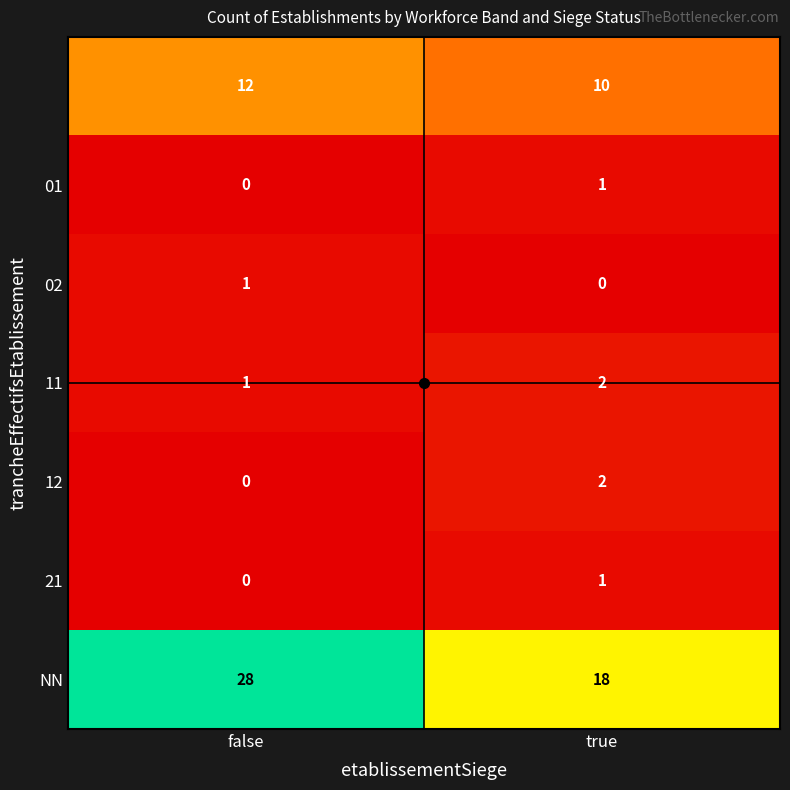

What is the total value across all series at true?

34